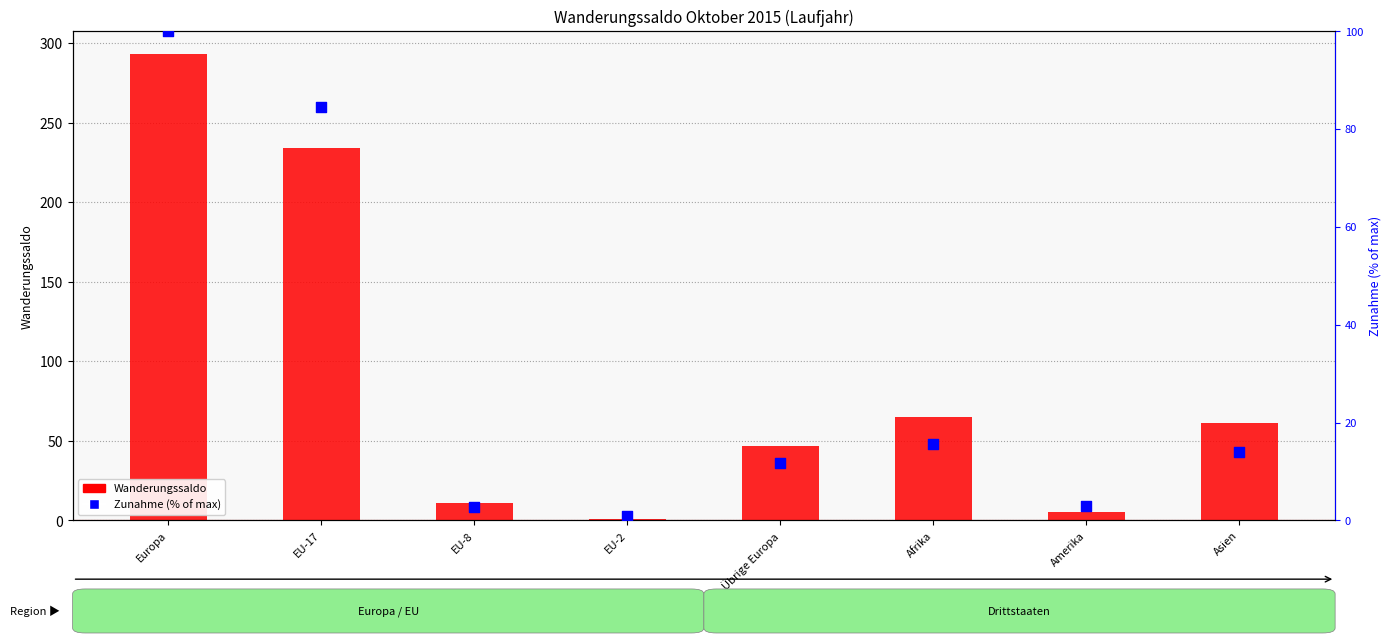

At which category is the sum across all series the highest?

Europa